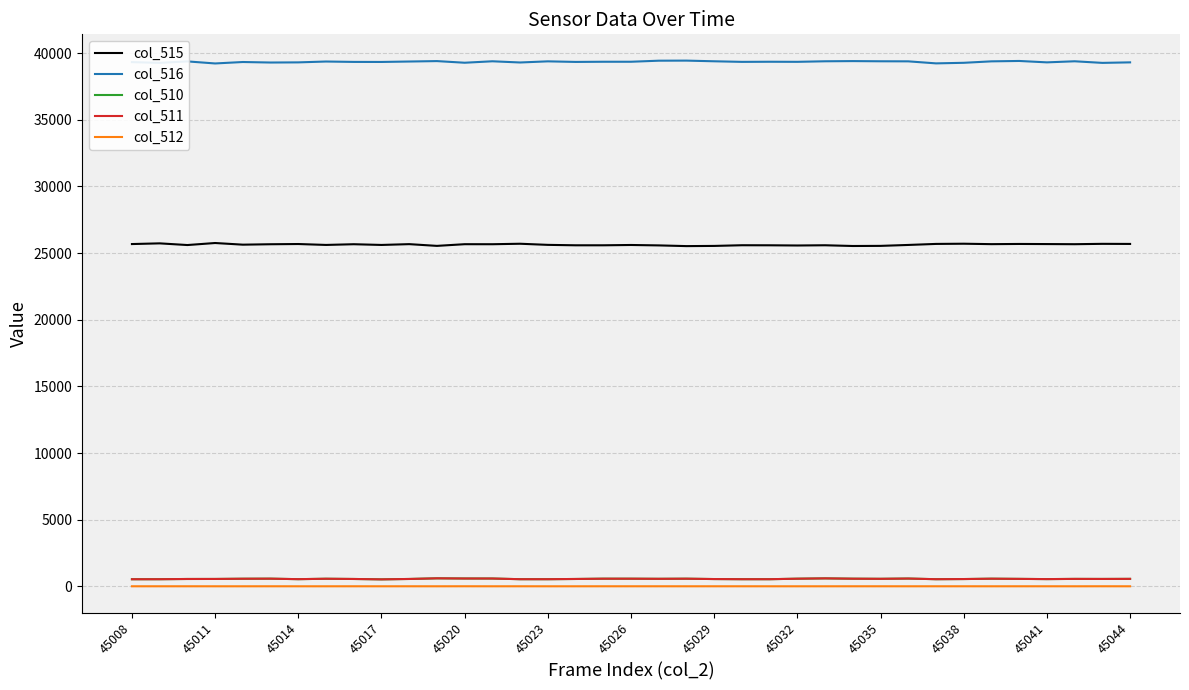

Which series has the largest total across all categories?

col_516